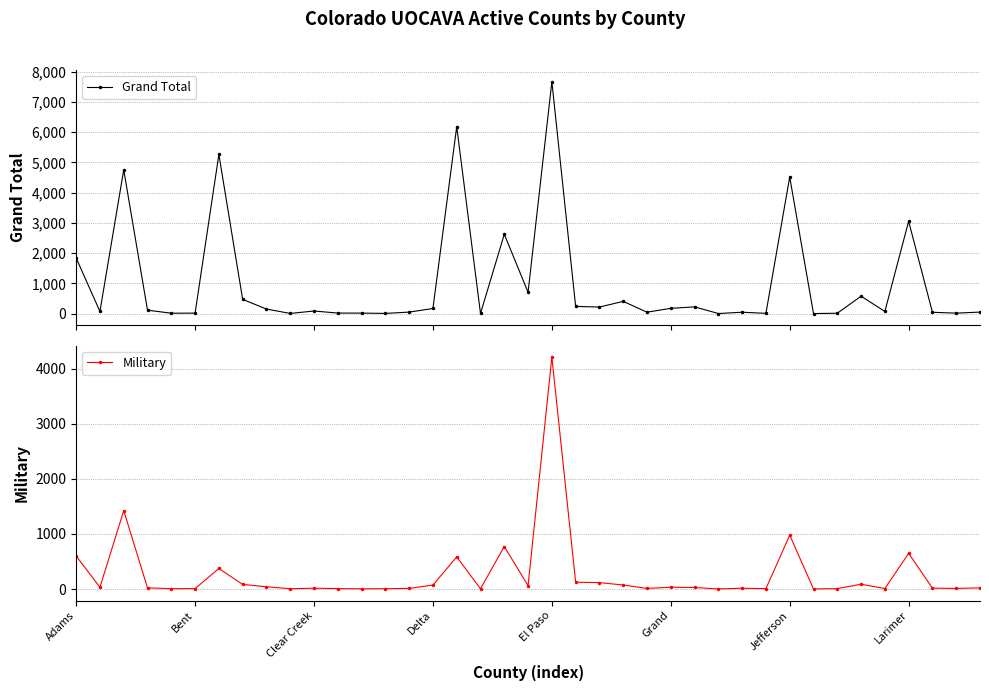

List the series in order of their peak value, lowest first.

Military, Grand Total